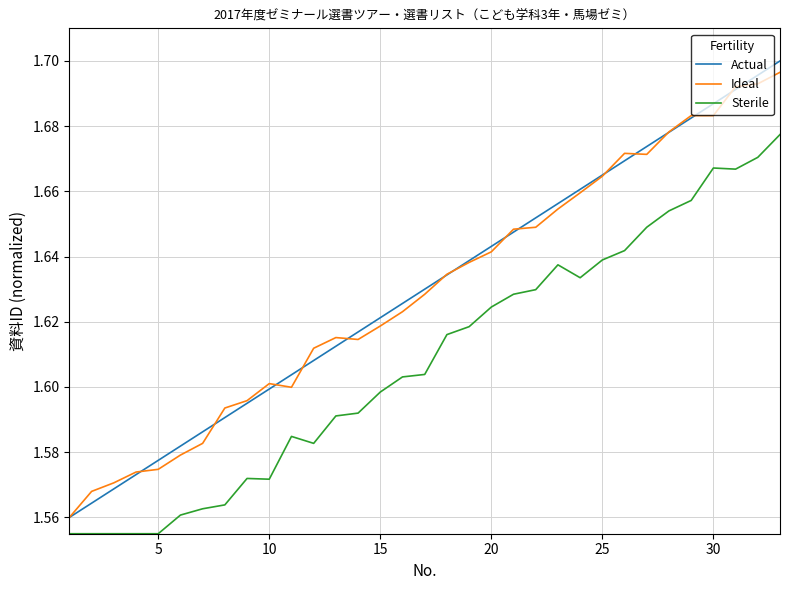

True or false: Ideal and Actual cross at least once.

True